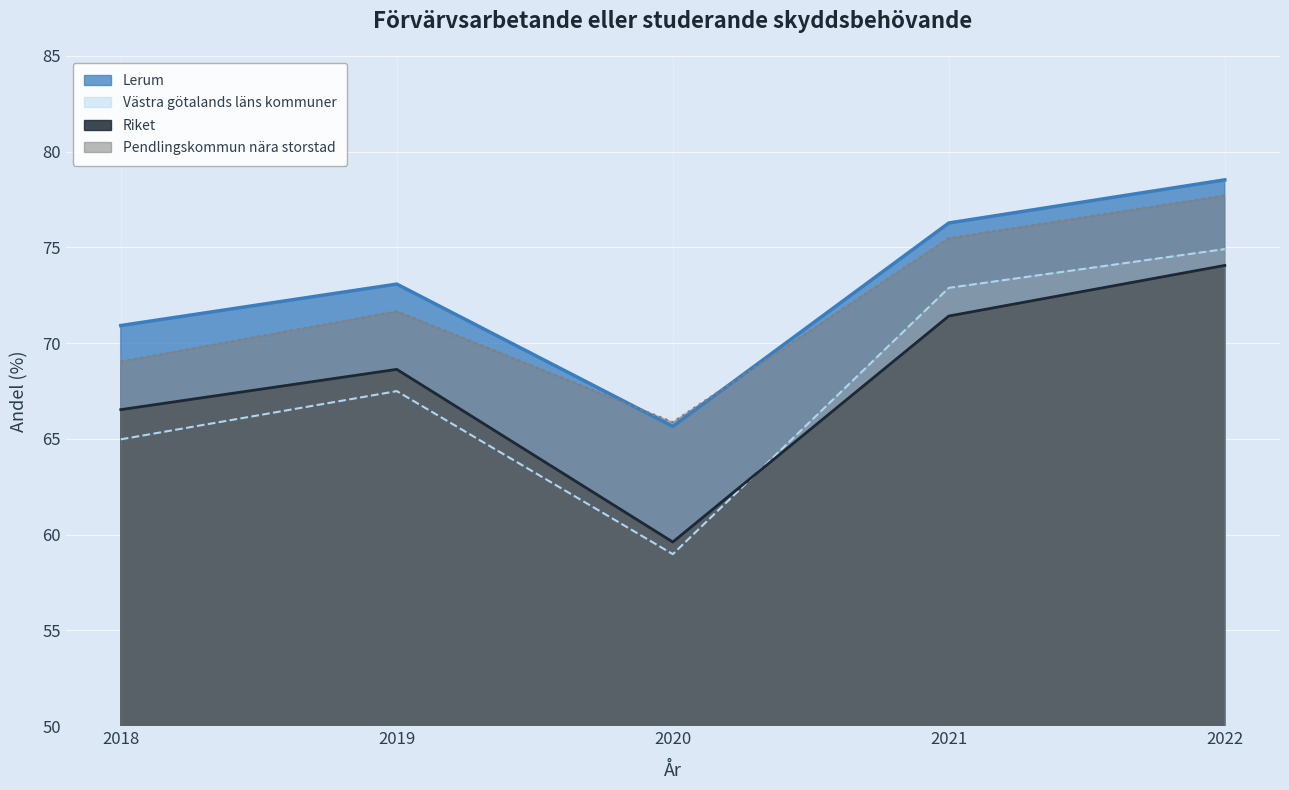

Where is Västra götalands läns kommuner nearest to the value 66?

2018